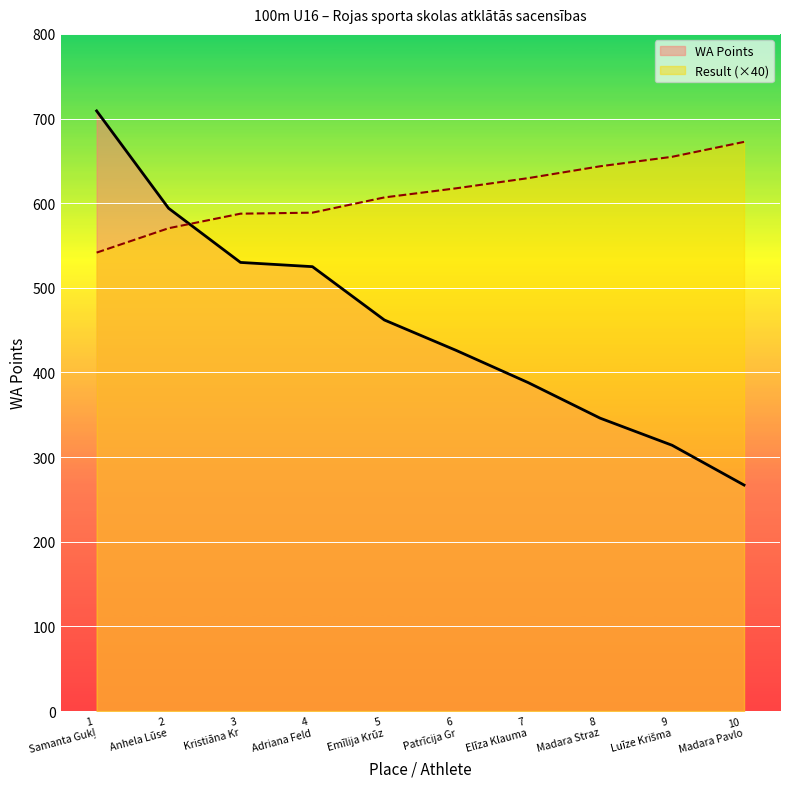

What is the lowest value of the WA Points series?

267.0